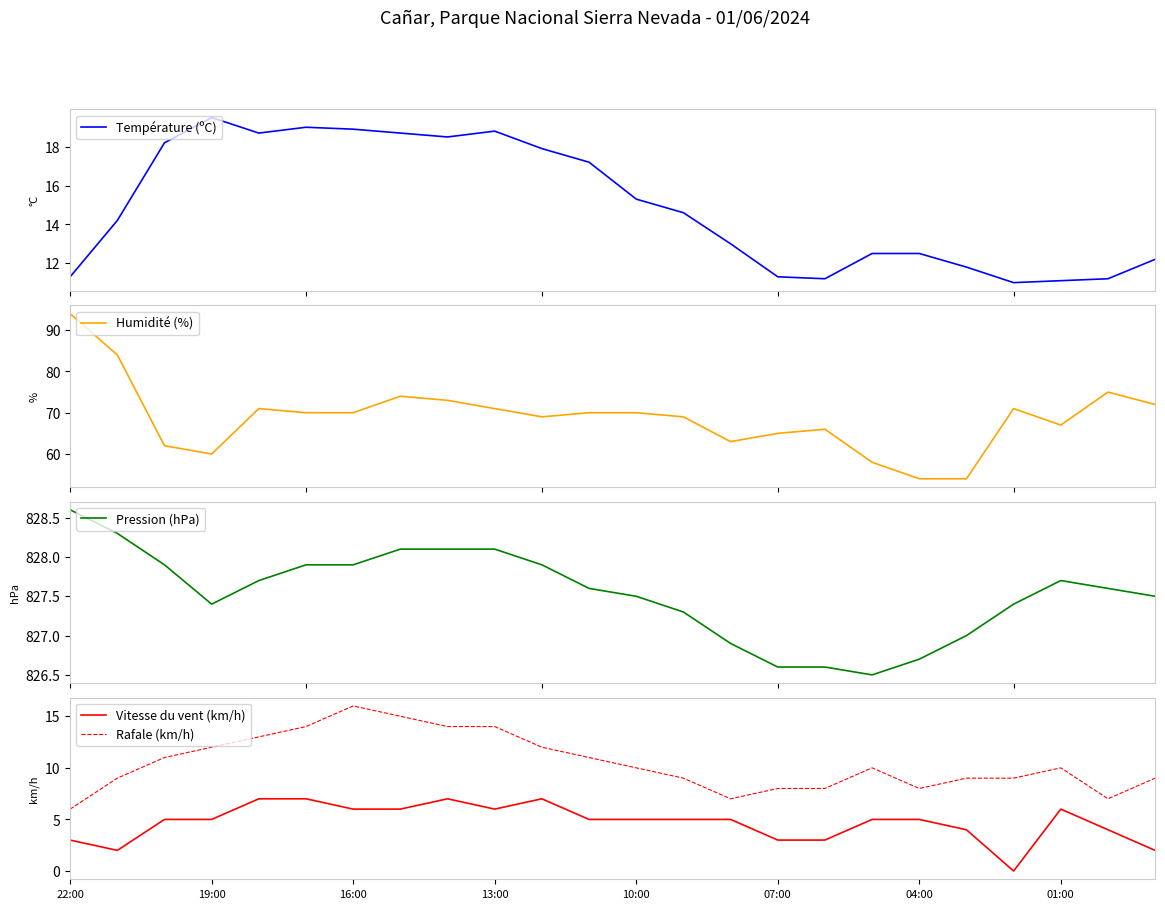

What is the highest value of the Humidité (%) series?

94